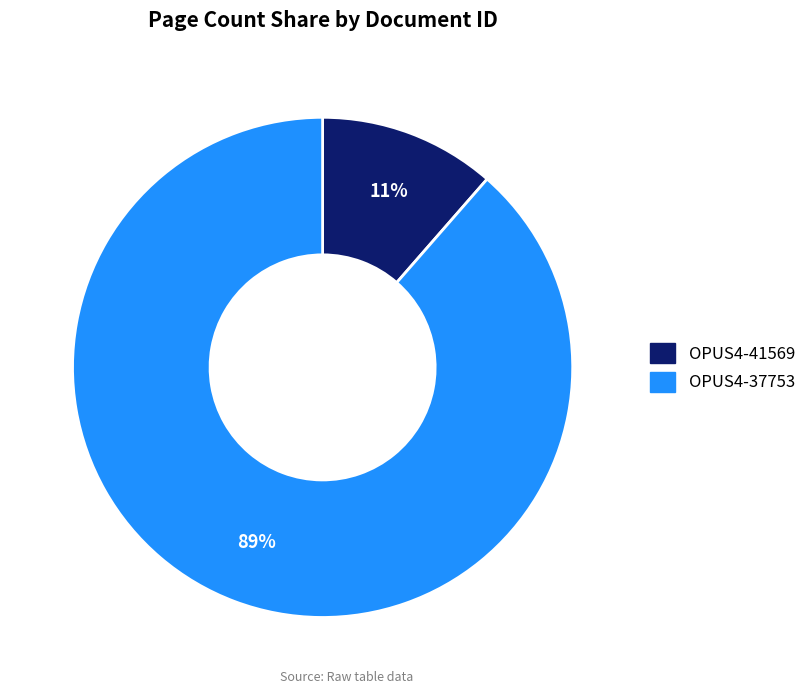

Which slice represents more than half of the pie?

OPUS4-37753